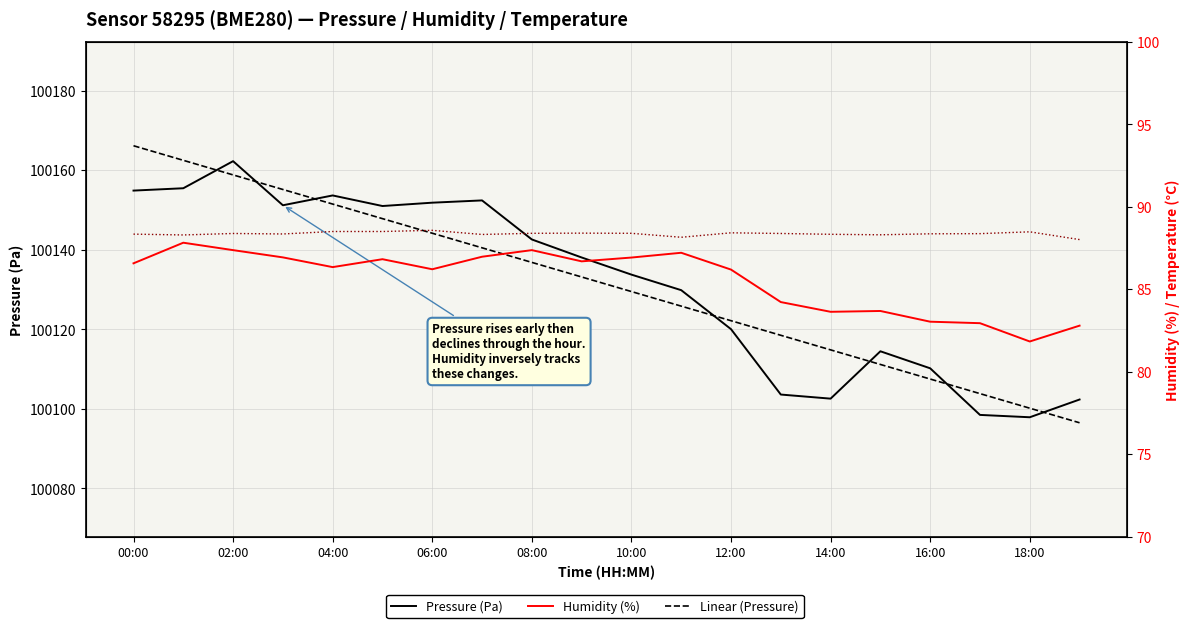

At 15, list the series in order from smallest to largest.

Humidity (%), Temperature offset (°C), Linear (Pressure), Pressure (Pa)